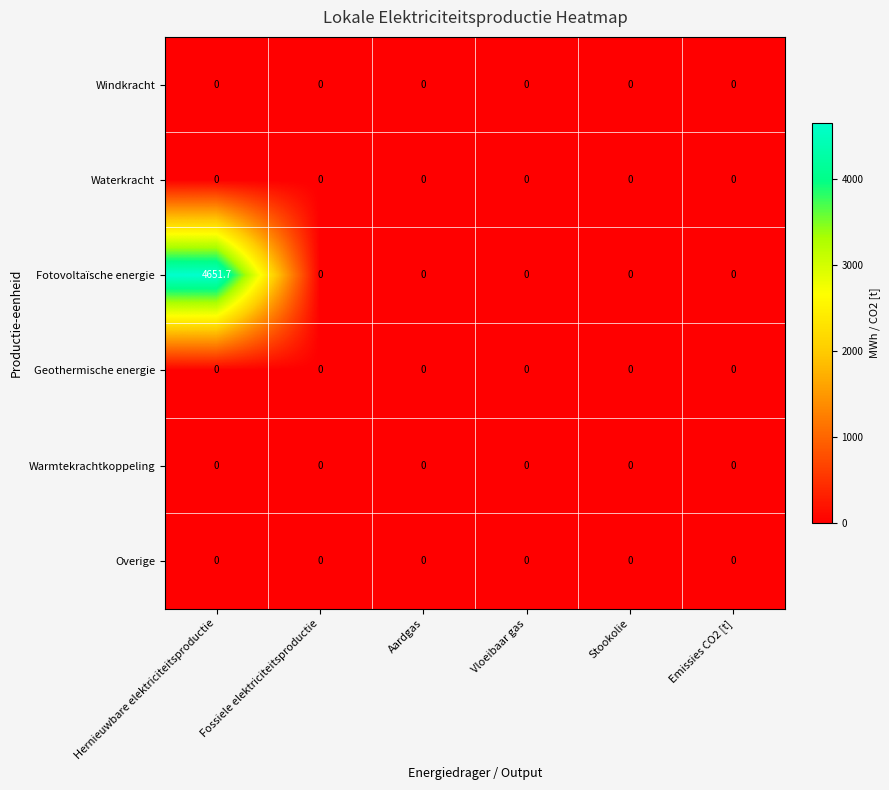

True or false: Overige has a value of 0.0 at Aardgas.

True